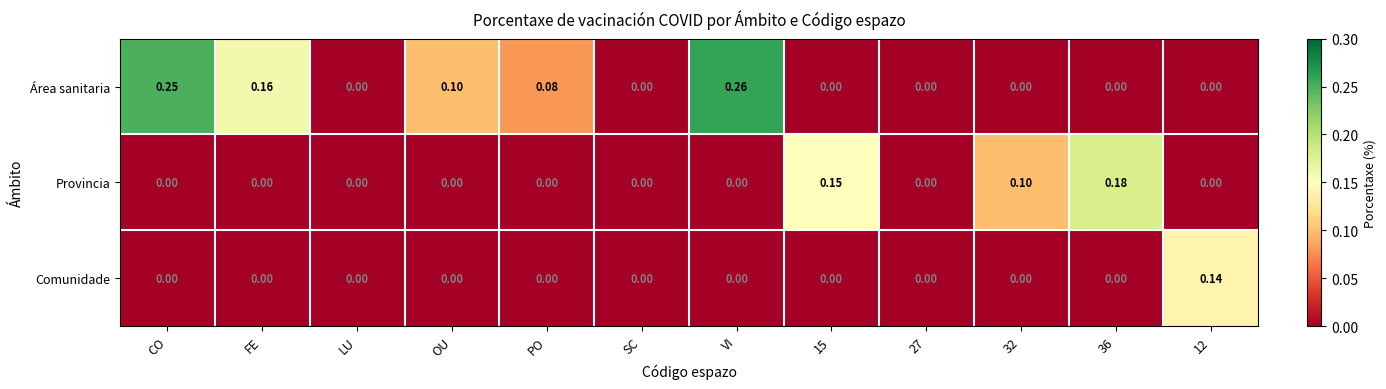

Which label corresponds to the largest value in the chart?

VI